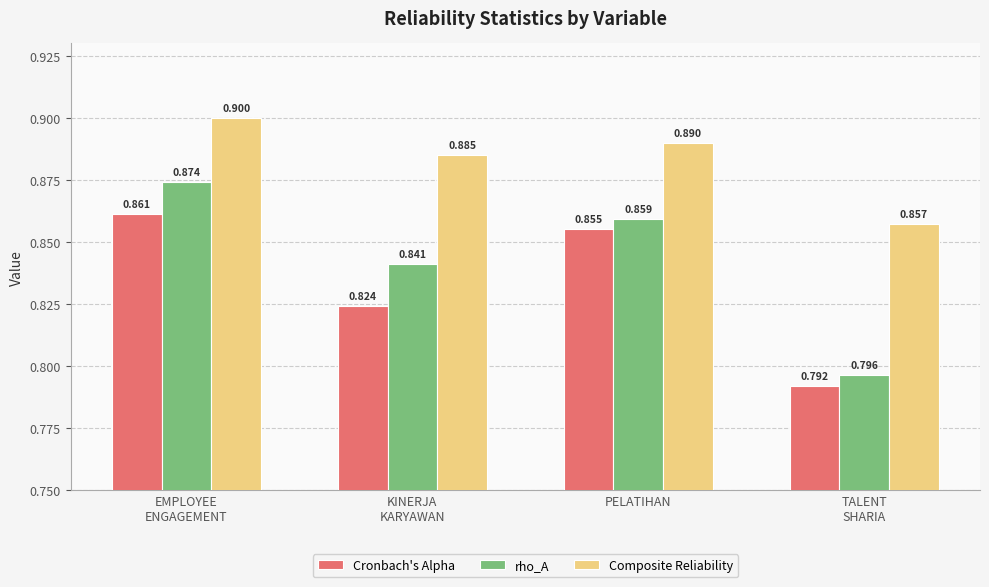

What is the label of the 4th bar from the right?

EMPLOYEE
ENGAGEMENT